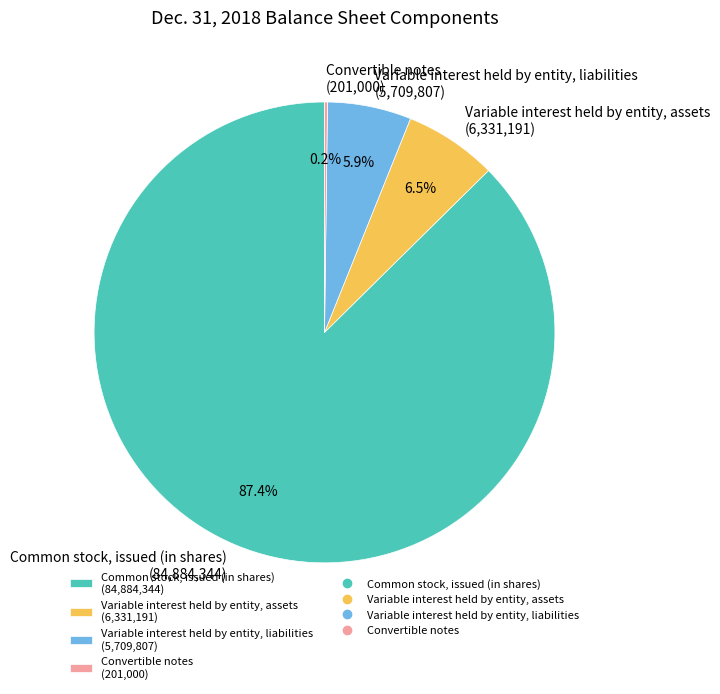

Combined, do Common stock, issued (in shares) (84,884,344) and Variable interest held by entity, assets (6,331,191) account for over 50%?

Yes